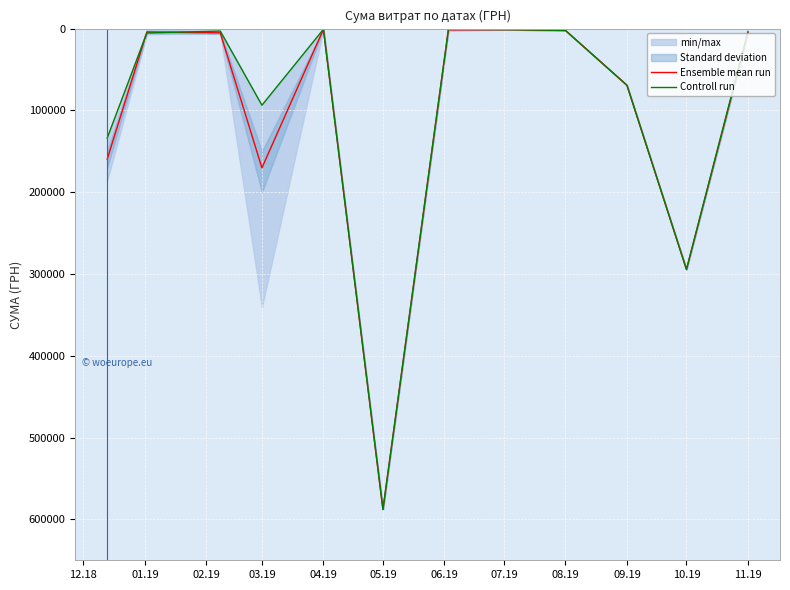

How many interior local peaks does the Ensemble mean run series have?

3